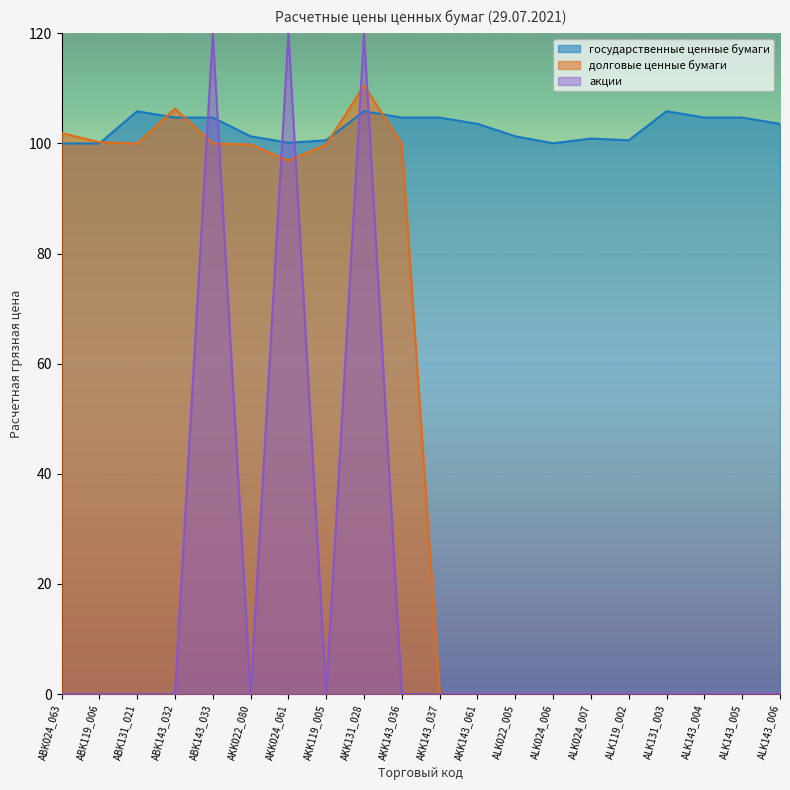

What are all the series names shown in the legend?

государственные ценные бумаги, долговые ценные бумаги, акции